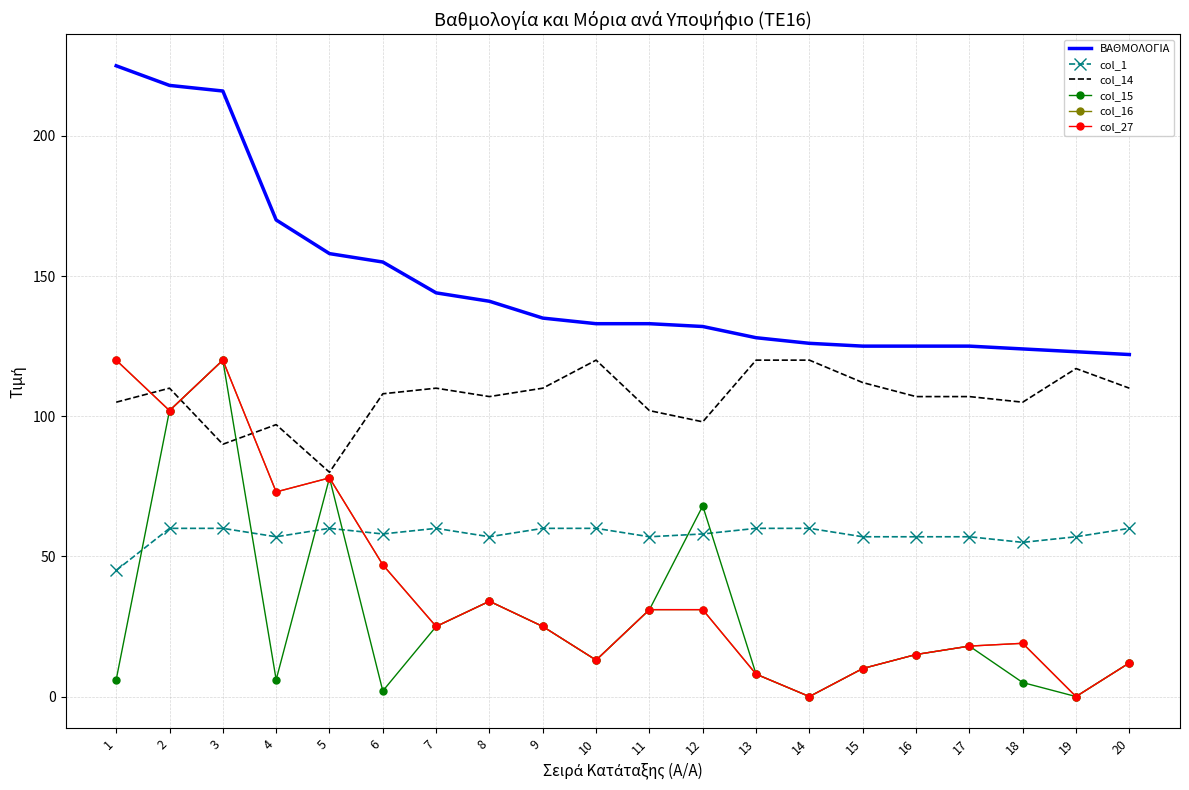

What is the value of the col_1 point at the 17th from the left?

57